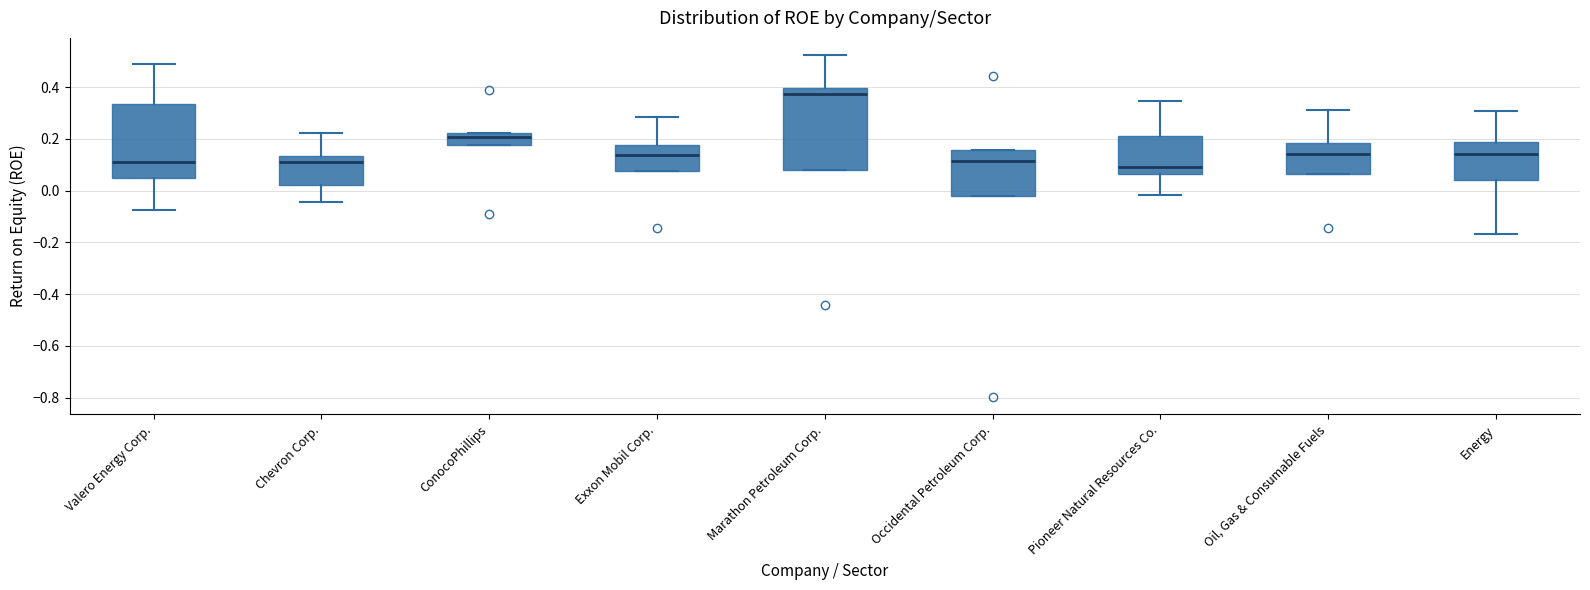

Where does the median line of the box for Oil, Gas & Consumable Fuels sit on the y-axis? The values are not printed on the chart, so give them approximately, as read against the axis.

0.14